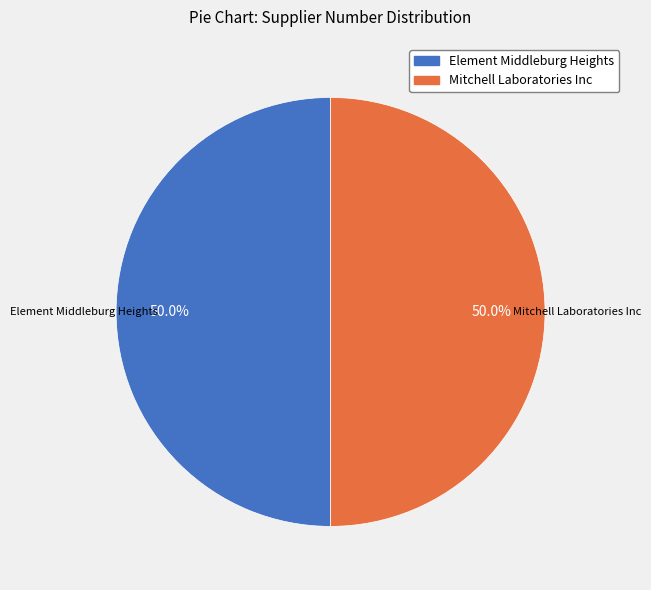

What is the ratio of the value at Mitchell Laboratories Inc to the value at Element Middleburg Heights?

1.0